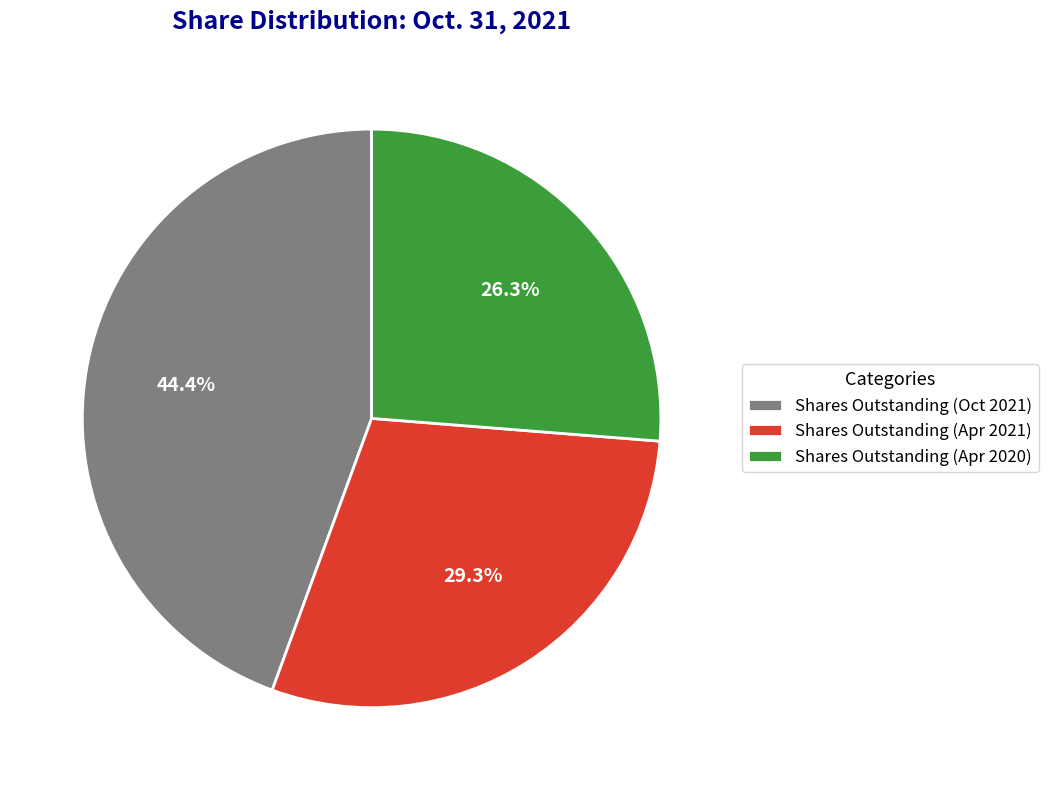

How many slices are in this pie chart?

3